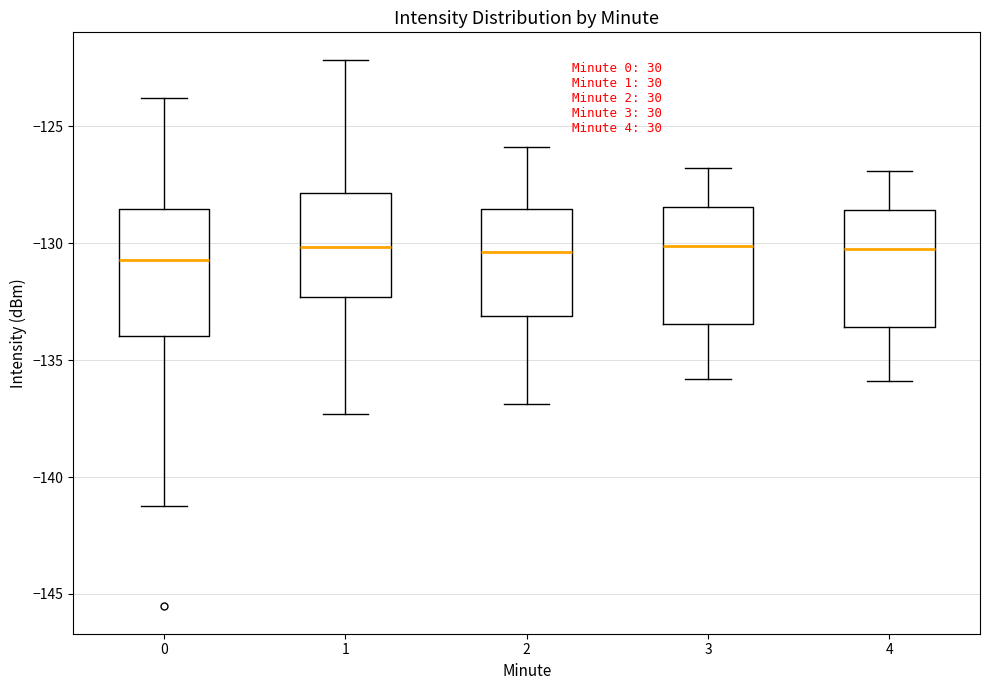

Reading left to right, read every box against the y-axis: the position of its median line, the range the box covers, and the ends of its whiskers. The values are not printed on the chart, so give them approximately, as read against the axis.

0: median -130.5, box -134.0 to -128.5, whiskers -141.0 to -124.0
1: median -130.0, box -132.5 to -128.0, whiskers -137.5 to -122.0
2: median -130.5, box -133.0 to -128.5, whiskers -137.0 to -126.0
3: median -130.0, box -133.5 to -128.5, whiskers -136.0 to -127.0
4: median -130.0, box -133.5 to -128.5, whiskers -136.0 to -127.0